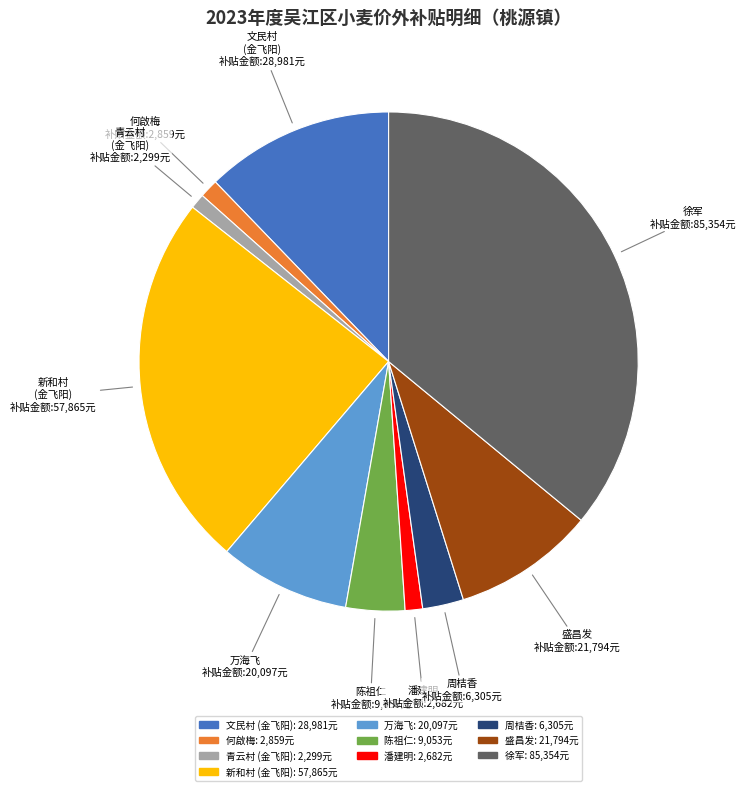

Is there any slice that represents more than half of the pie?

No